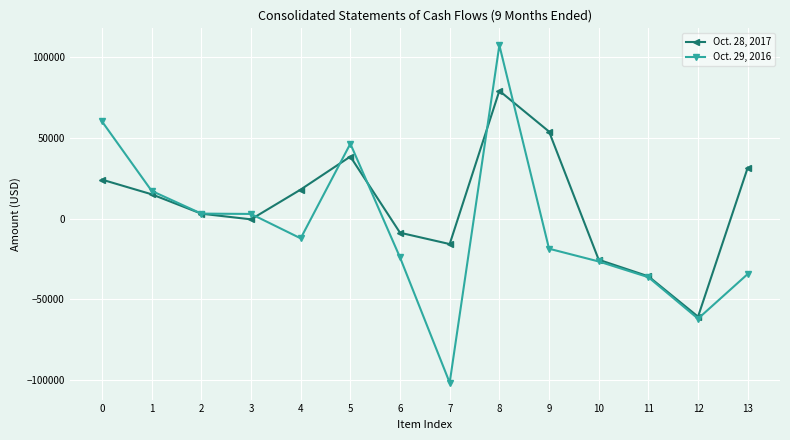

The Oct. 29, 2016 series shows 21021 at 0. True or false?

False